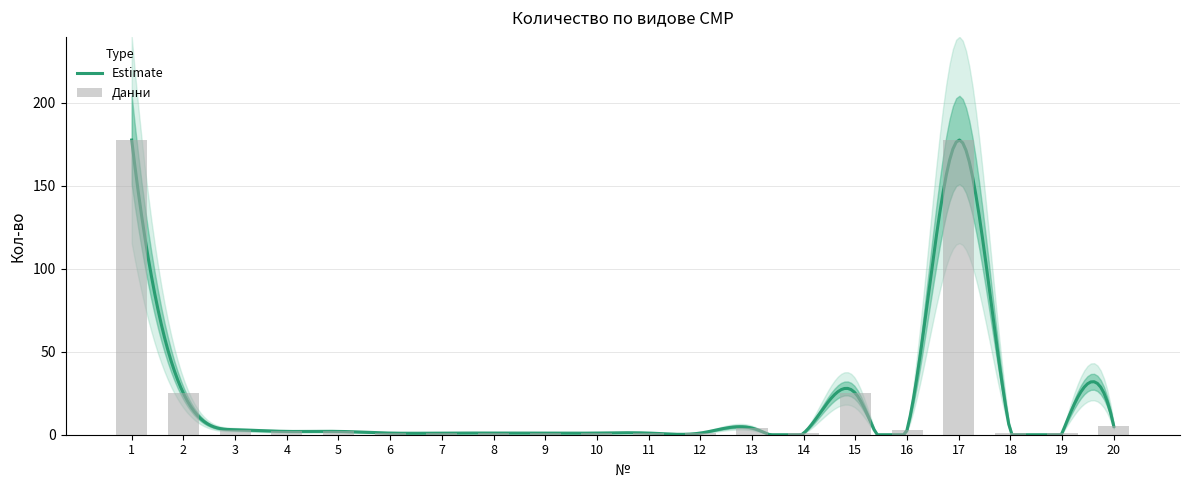

What is the difference between the maximum and minimum values?

176.5